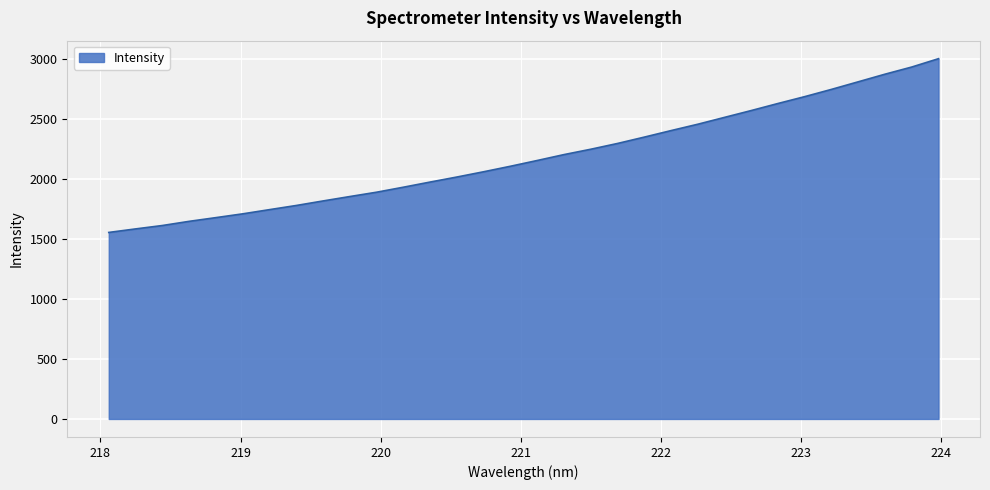

Does the chart display data point markers on the line(s)?

No